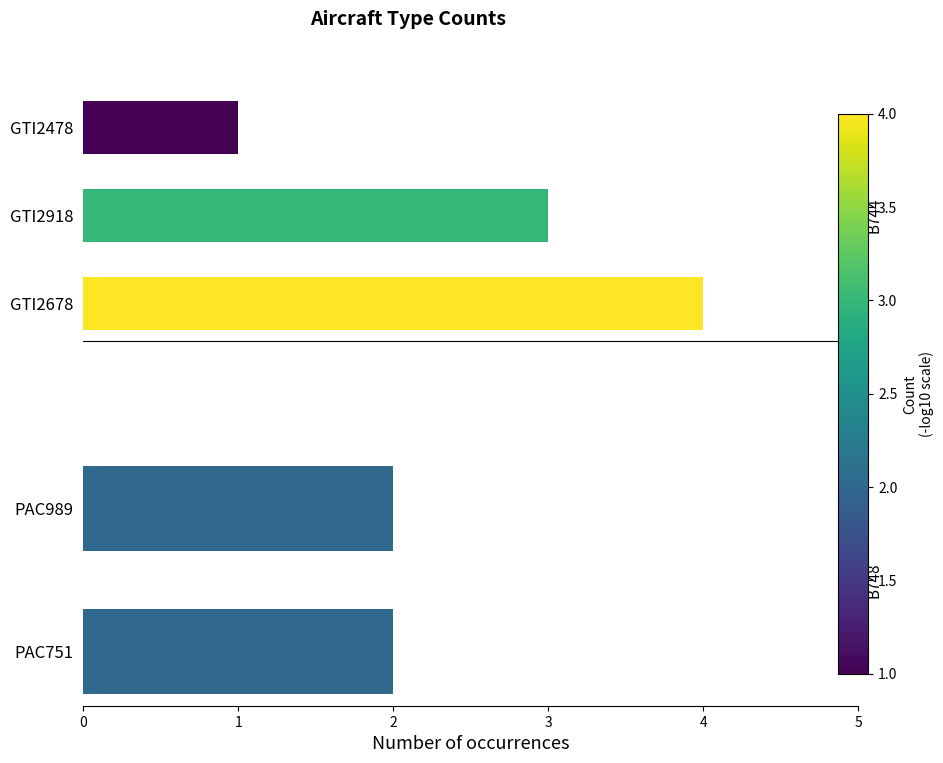

What is the value of the 1st bar from the left?

4